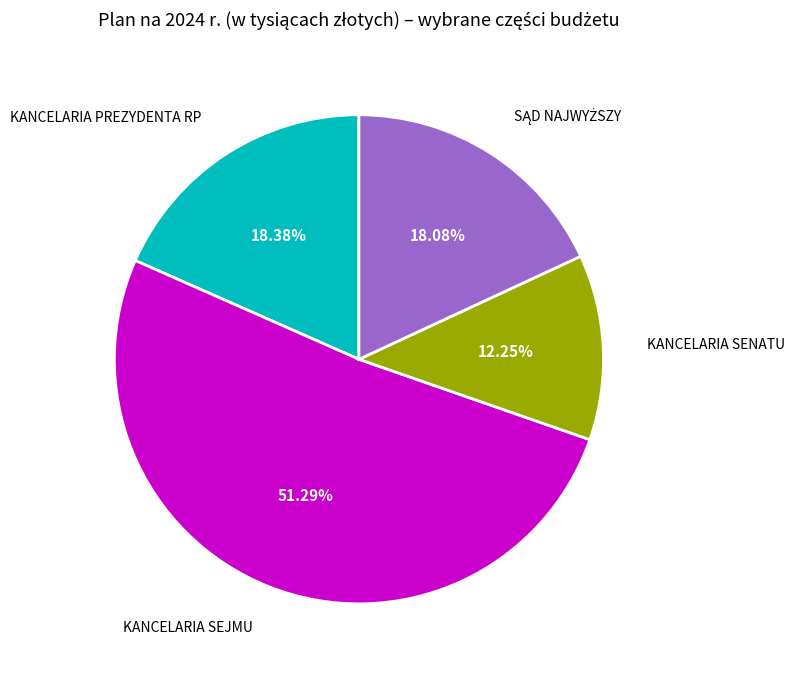

Does any single category account for the majority?

Yes